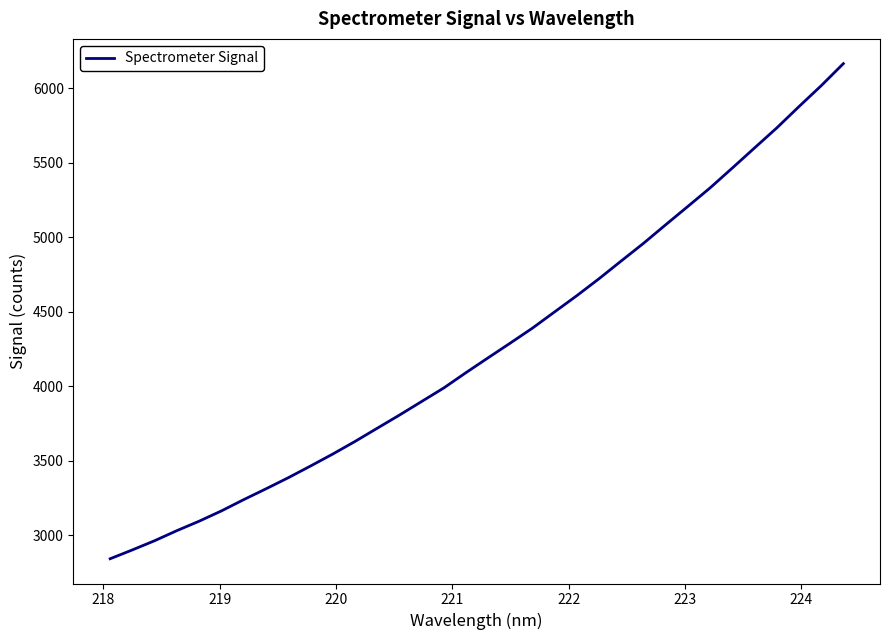

What is the greatest value displayed?

6163.5